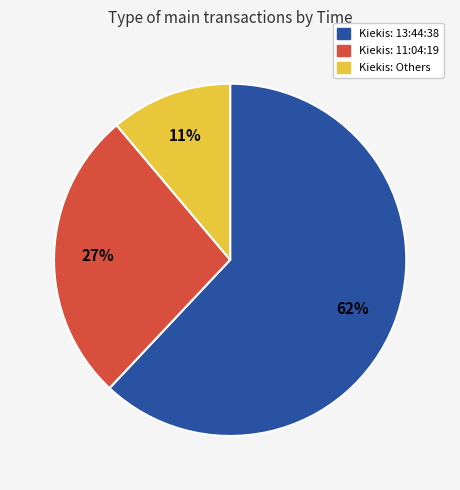

To the nearest percent, what is the difference between the largest and smallest slice percentages?

51%